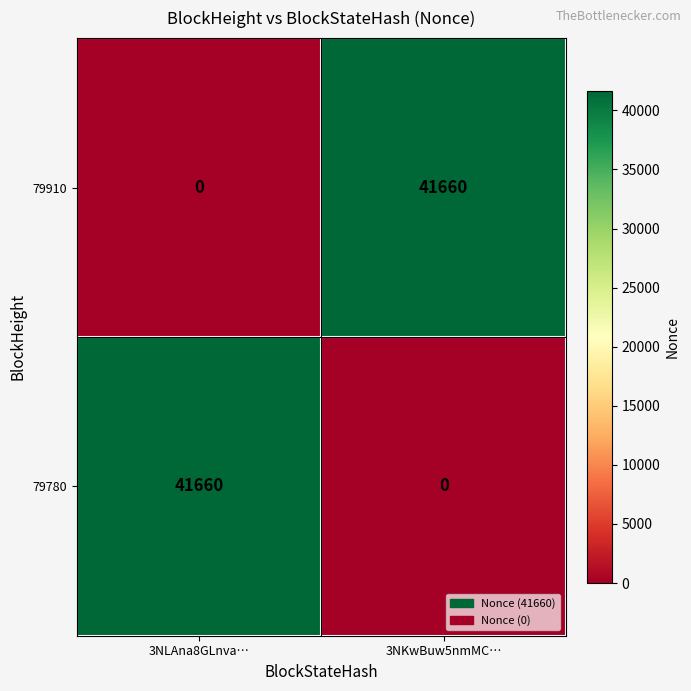

Rank the series at 3NLAna8GLnva… from lowest to highest value.

79910, 79780